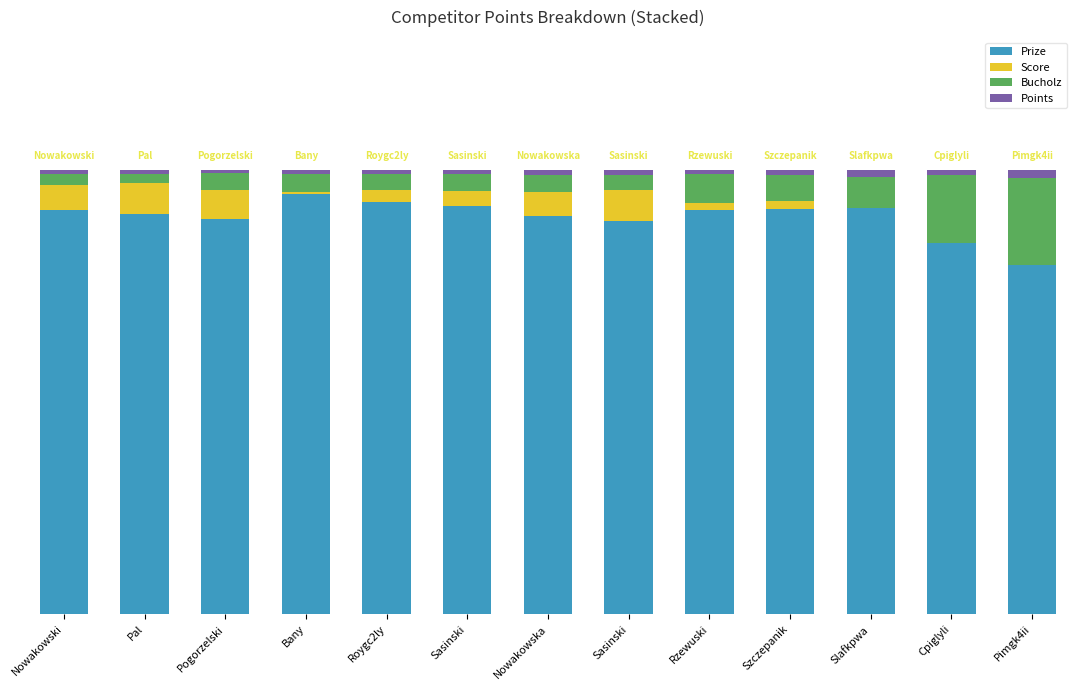

What is the label of the 13th bar from the right?

Nowakowski